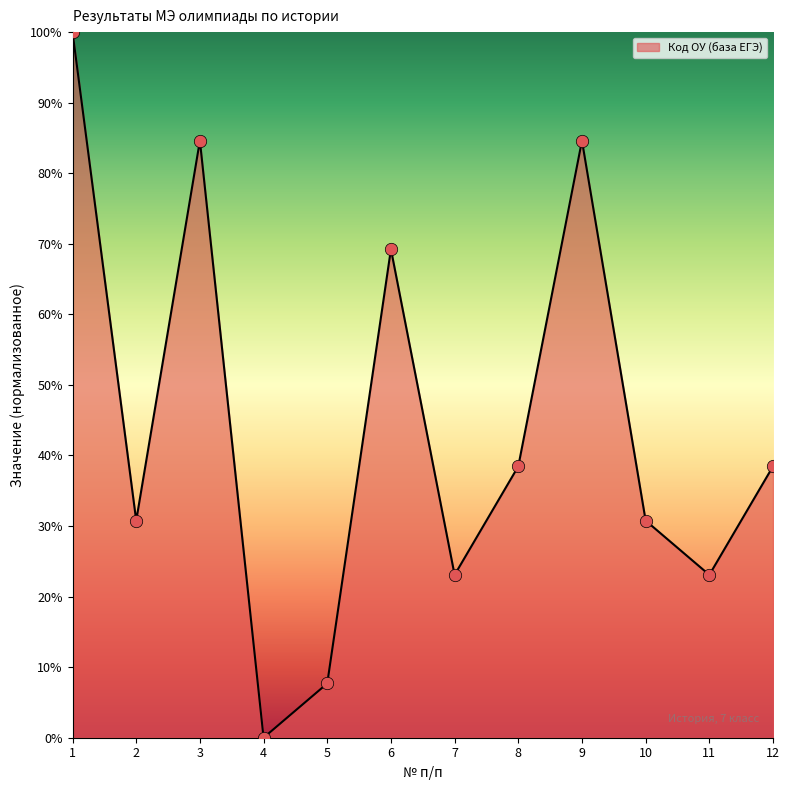

Approximately how many times larger is the value at 10 compared to 9?

0.4